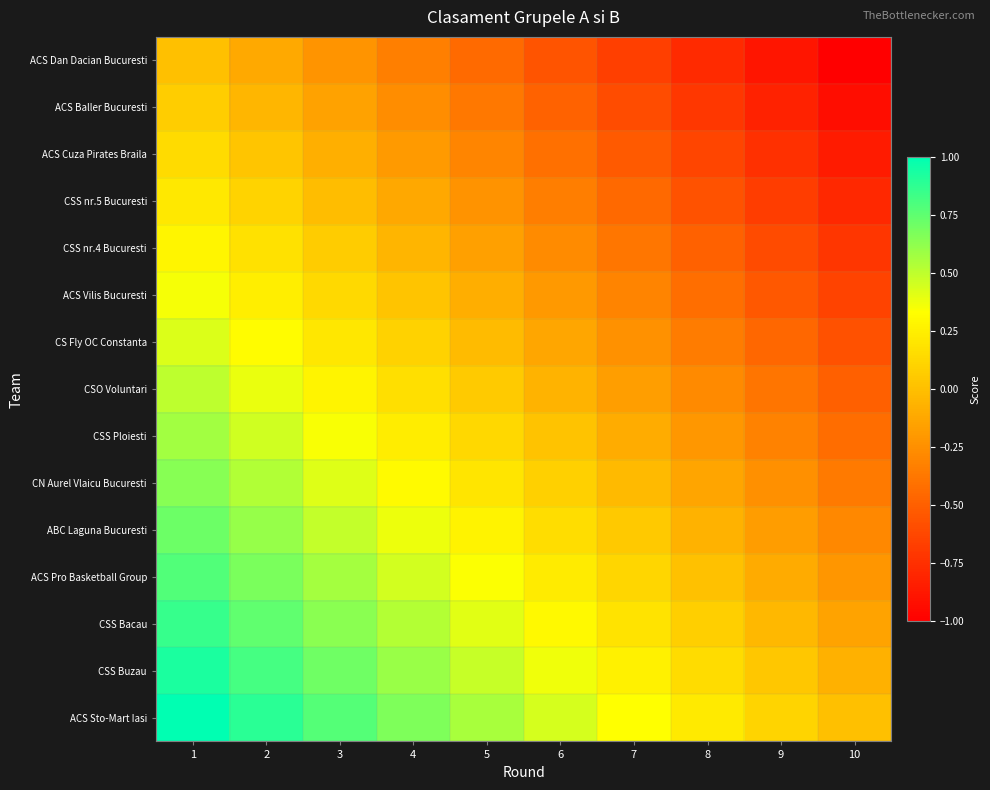

What is the minimum value shown in the chart?

-1.0